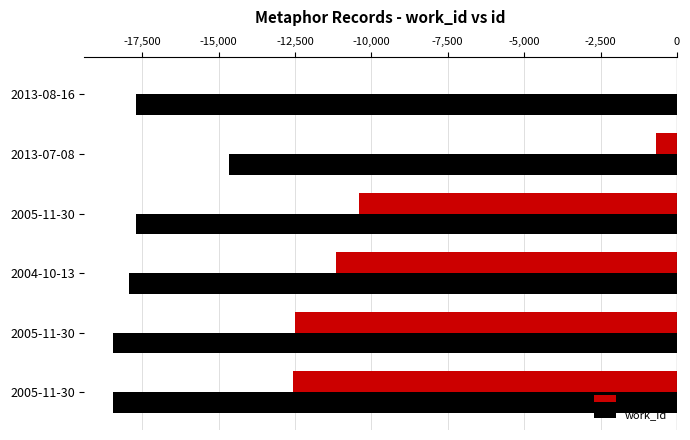

What position from the right is -17,500?

5